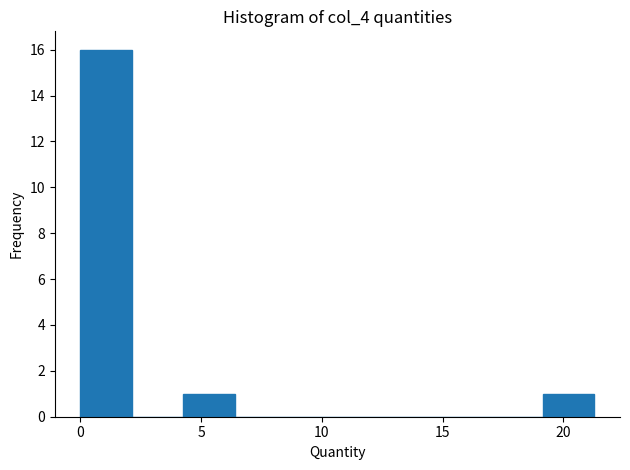

Over which range of the x-axis is the bar tallest?

0.0 to 2.0